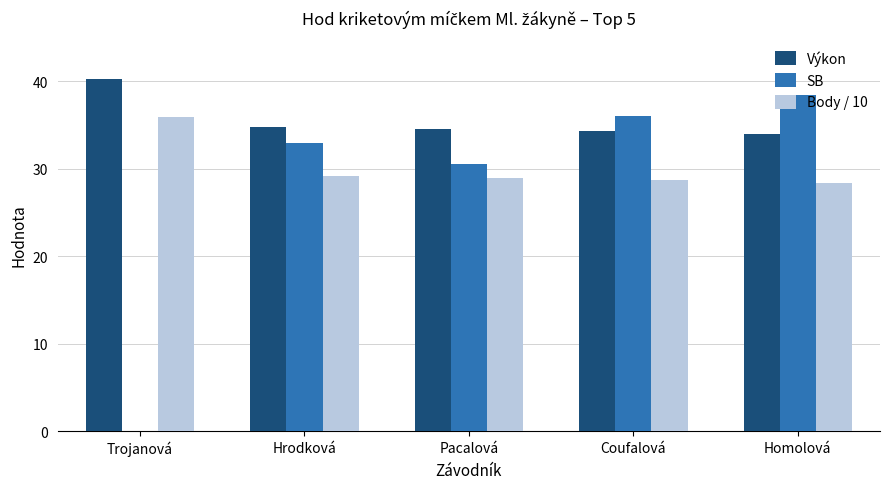

What is the sum of all Body / 10 values?

151.2